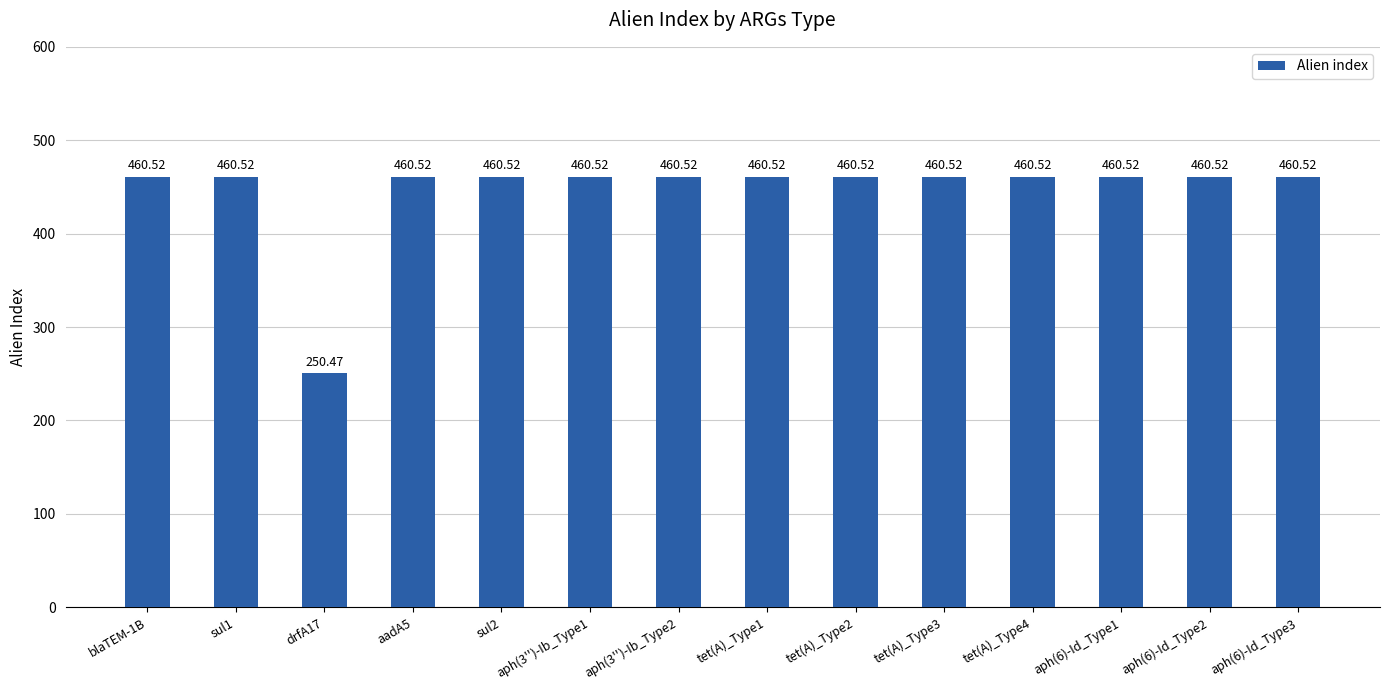

How many values exceed 460?

13